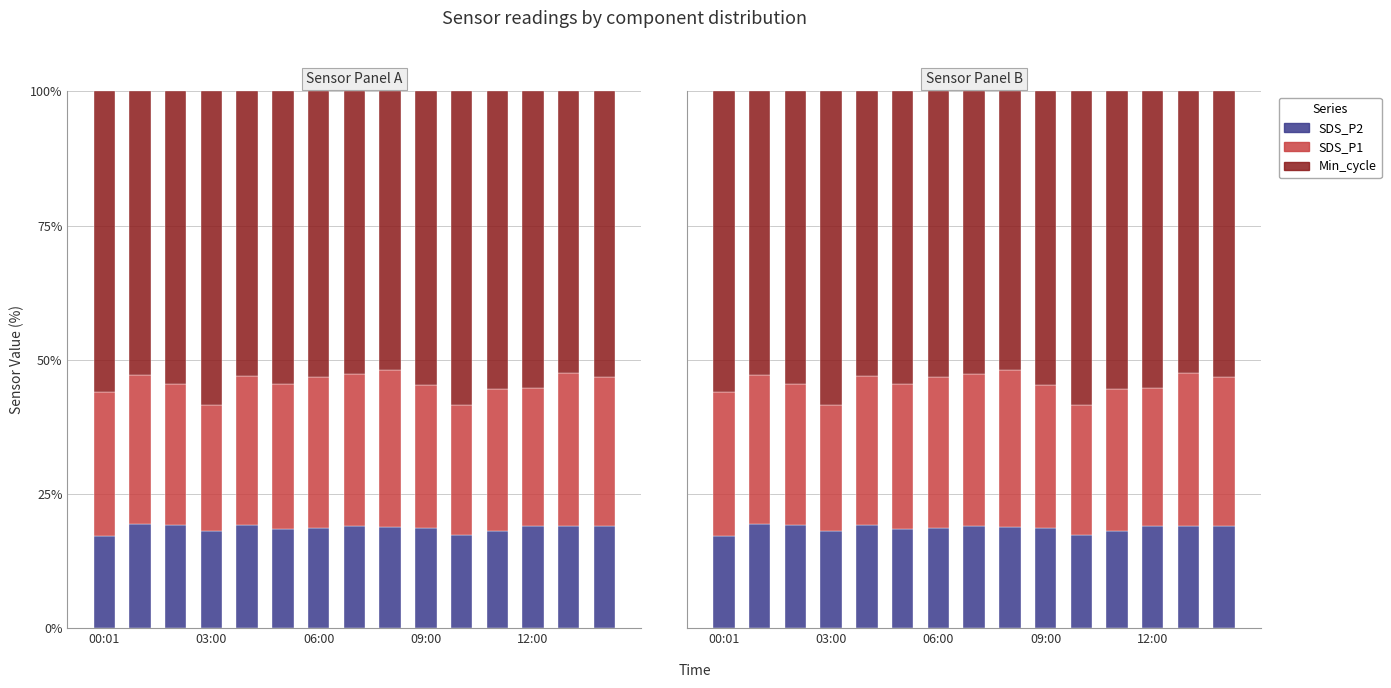

Which series has the widest spread of values?

Min_cycle